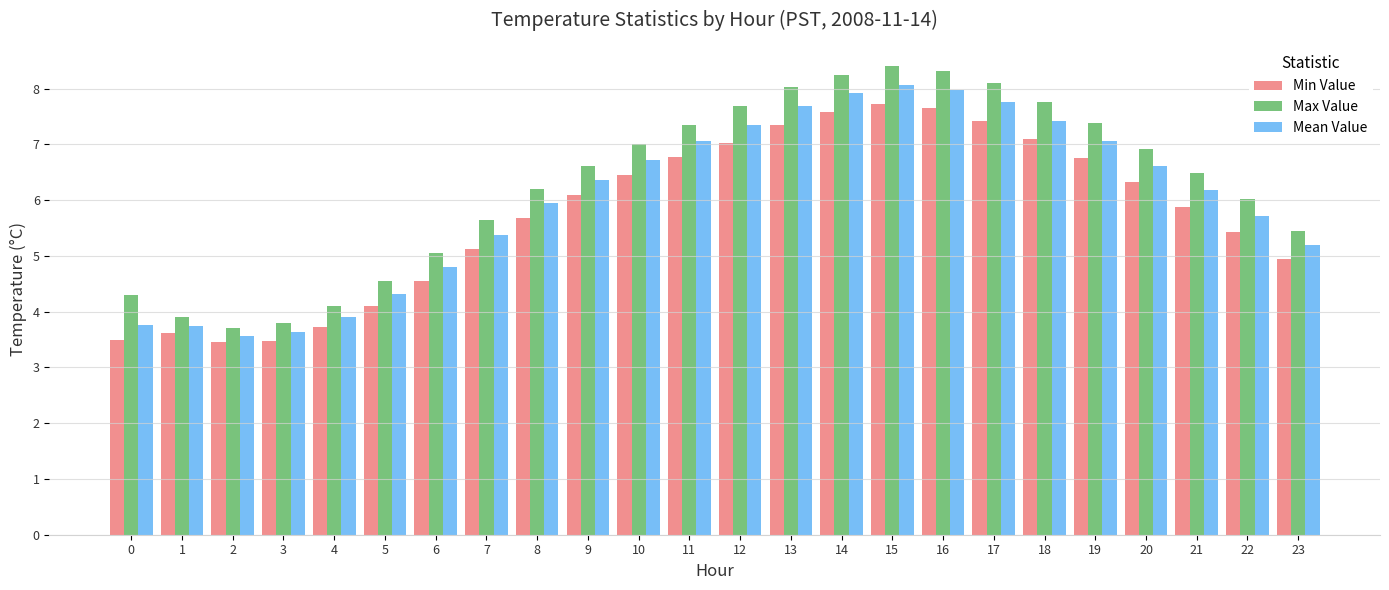

List the series in order of their overall mean, lowest first.

Min Value, Mean Value, Max Value